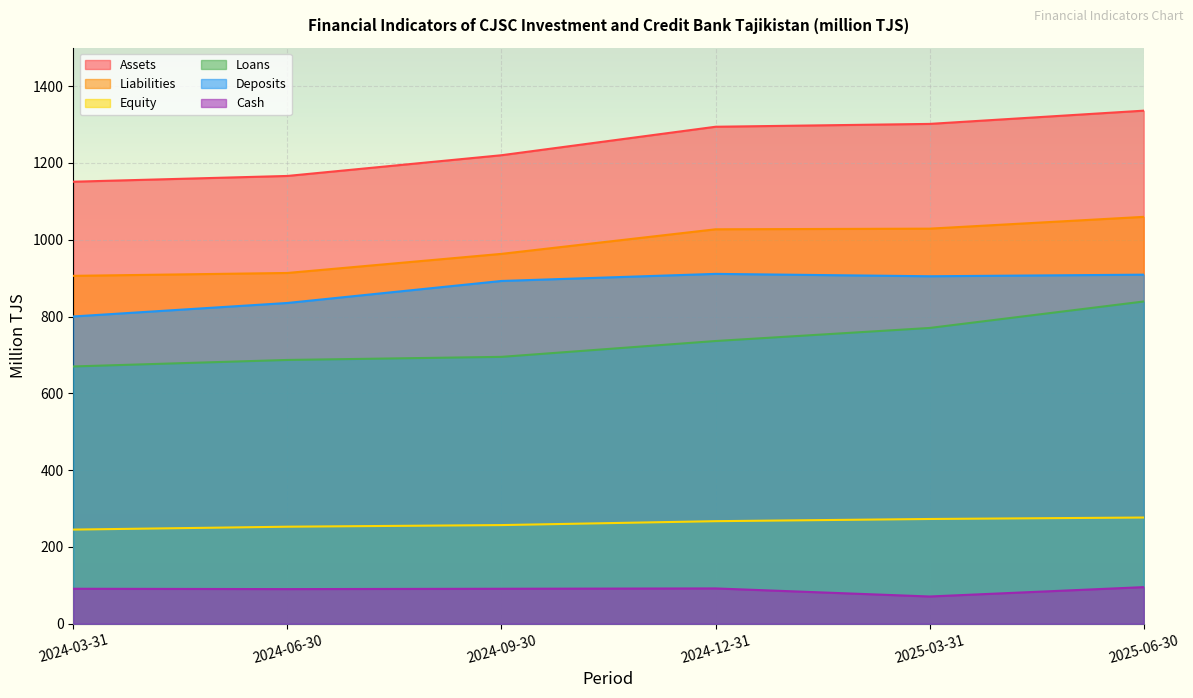

How many lines are shown in the chart?

6